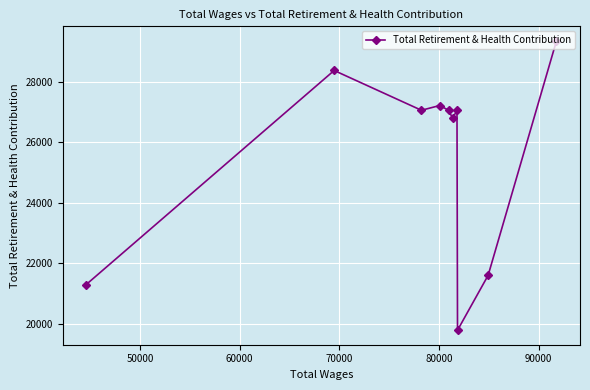

Reading left to right, extract all data points from this chart.

21295	28371	27056	27213	27056	26790	27056	19785	21599	29352